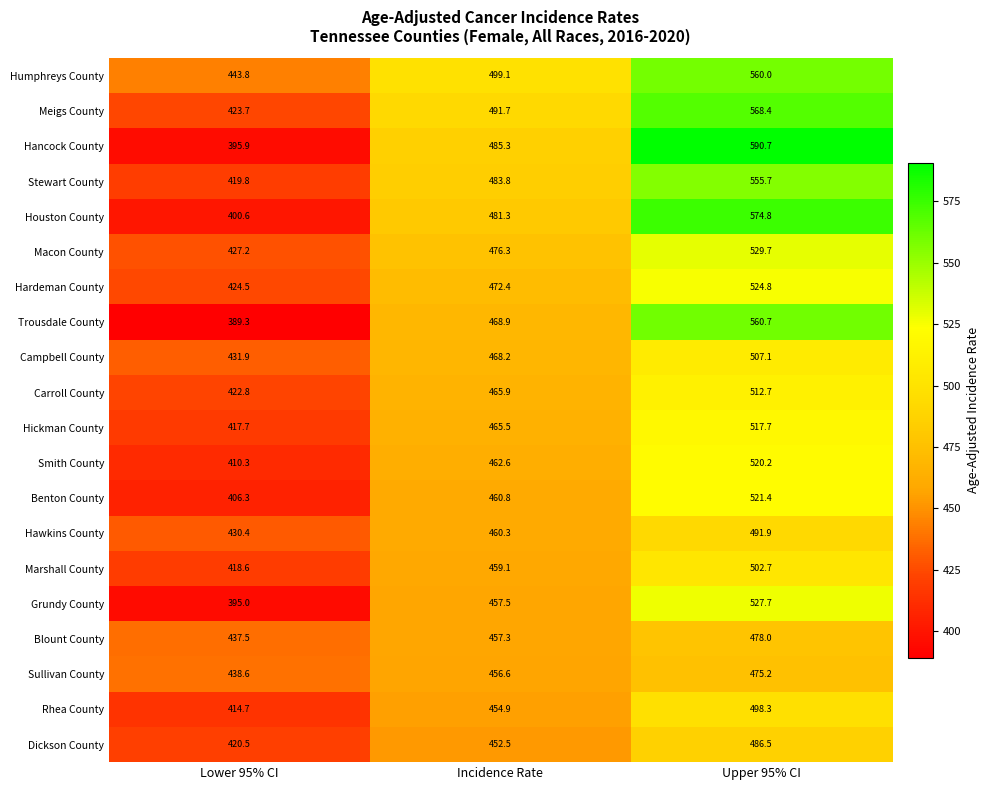

Between Lower 95% CI and Upper 95% CI, which series saw the biggest shift?

Hancock County